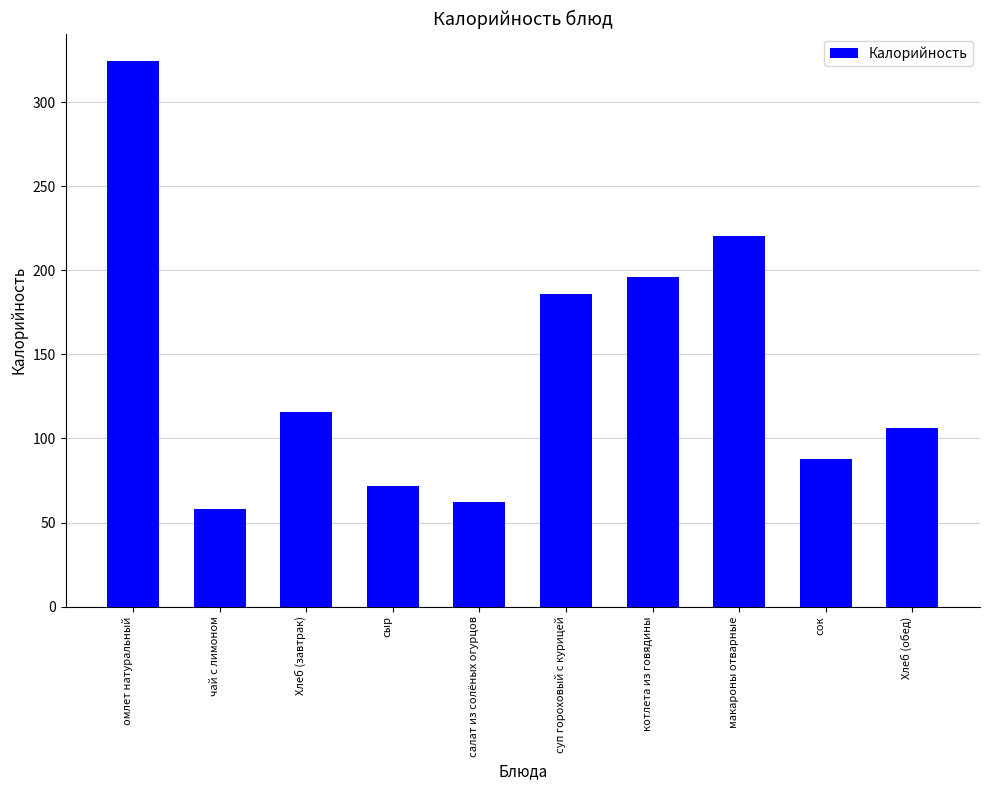

Rank the categories by value from highest to lowest.

омлет натуральный, макароны отварные, котлета из говядины, суп гороховый с курицей, Хлеб (завтрак), Хлеб (обед), сок, сыр, салат из солёных огурцов, чай с лимоном